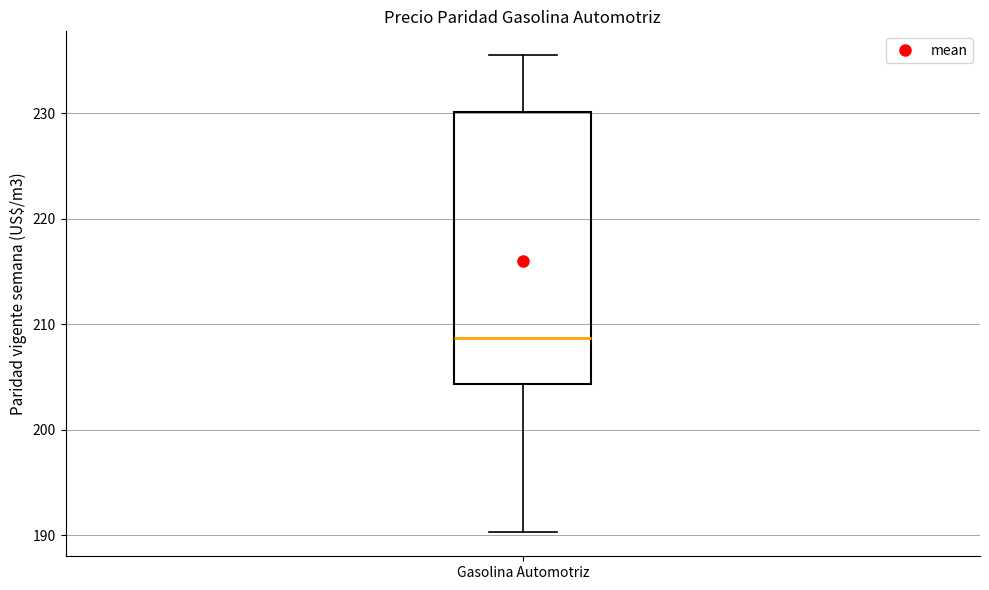

Where is the lower edge of the box for Gasolina Automotriz on the y-axis? The values are not printed on the chart, so give them approximately, as read against the axis.

204